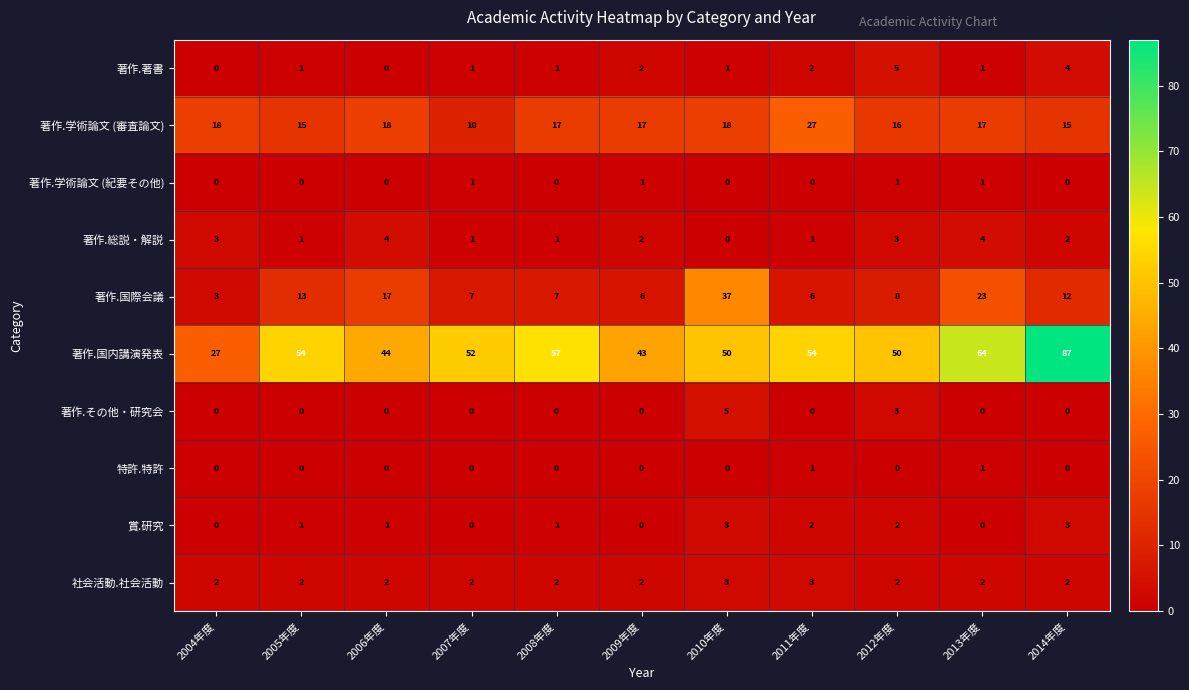

What is the maximum value shown in the chart?

87